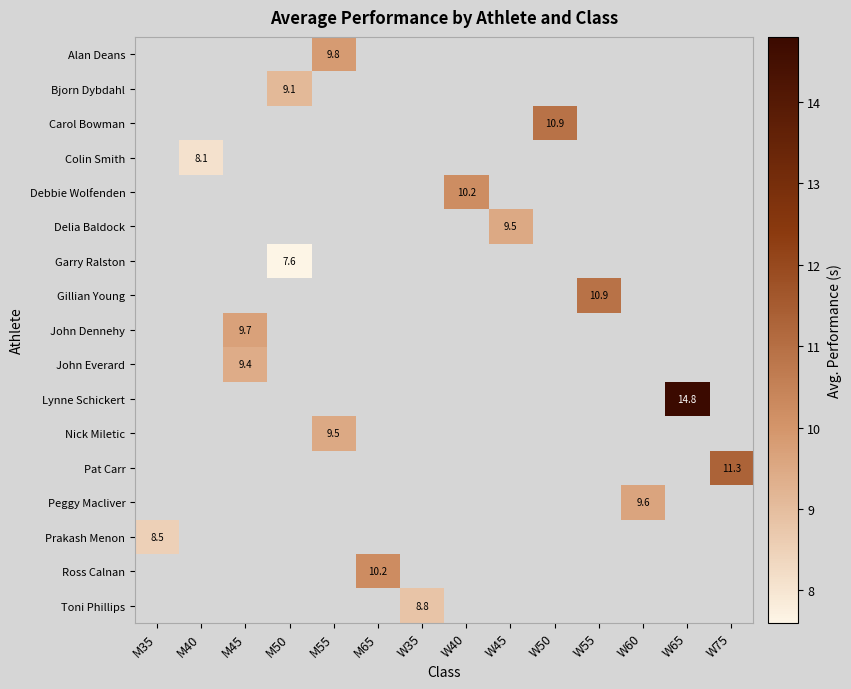

How many categories are shown in the chart?

14